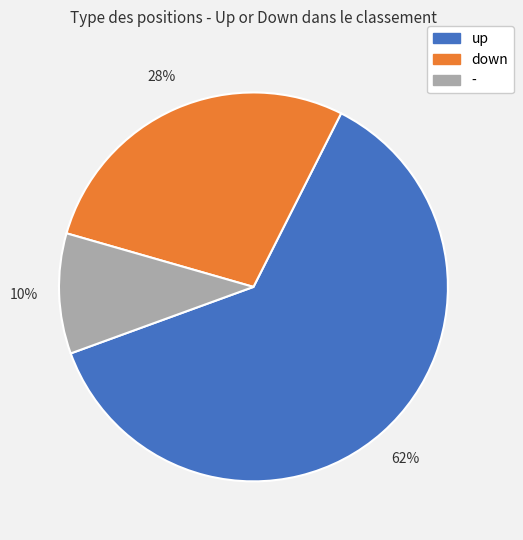

Which has a higher value, up or -?

up